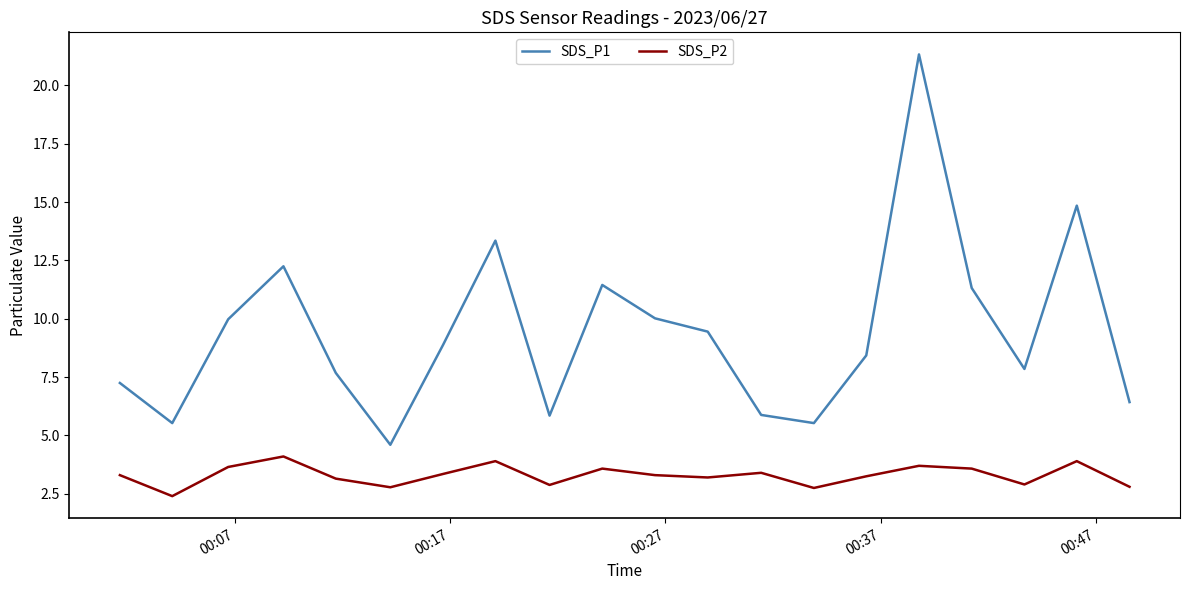

List the series in order of their overall mean, lowest first.

SDS_P2, SDS_P1